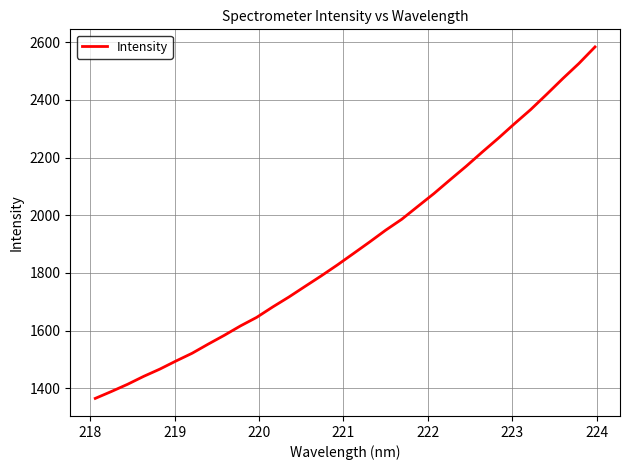

True or false: there are more than 2 points higher than both neighbors.

False